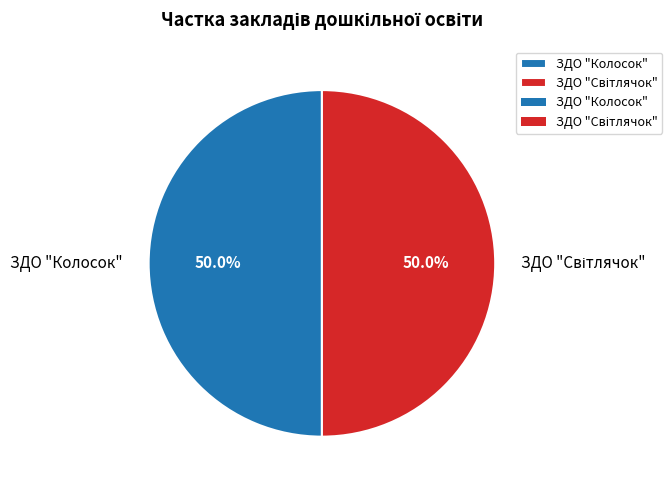

What percentage is NOT represented by ЗДО "Колосок"?

50.0%